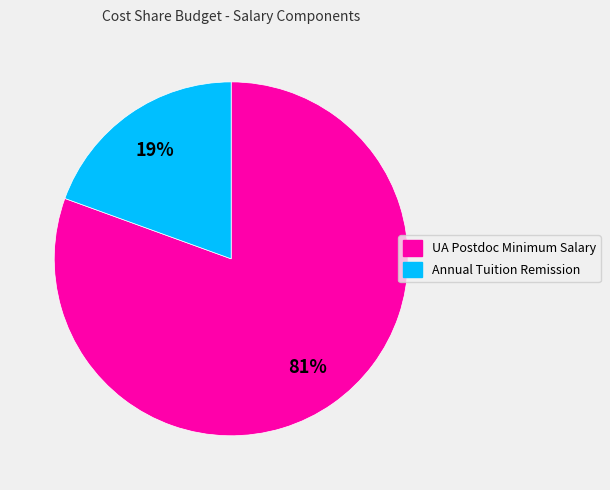

To the nearest percent, what is the combined percentage of UA Postdoc Minimum Salary and Annual Tuition Remission?

100%